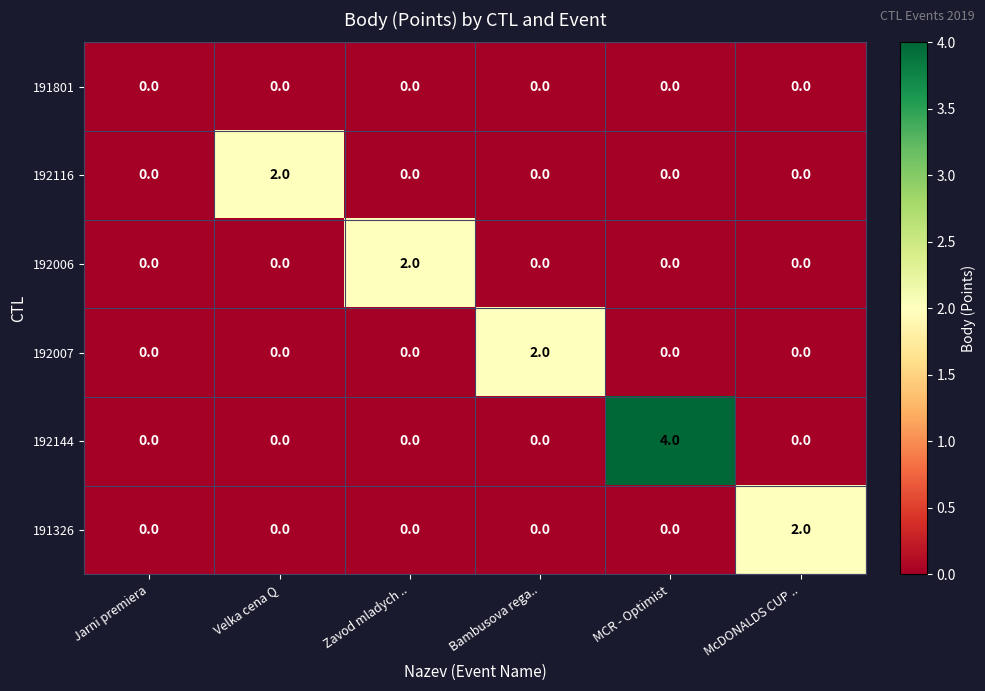

What is the maximum value shown in the chart?

4